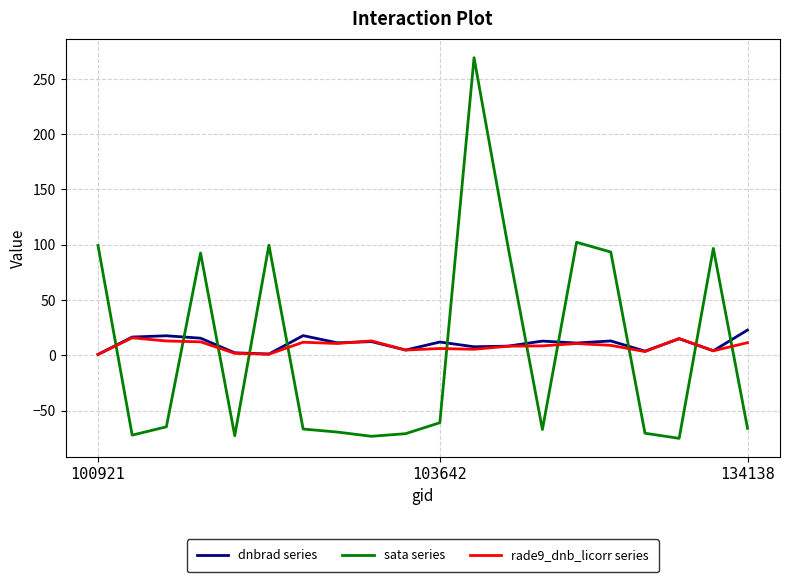

What is the difference between the maximum and minimum values in the sata series series?

344.4